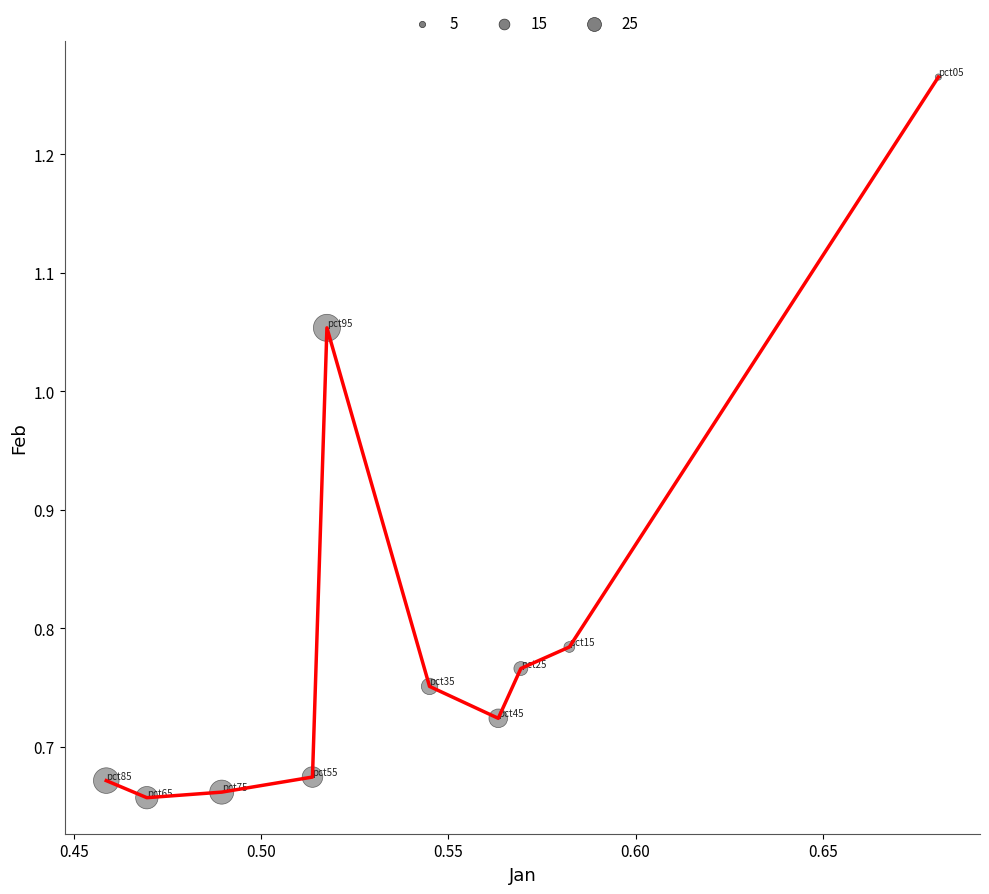

What is the difference between the maximum and minimum values?

0.6